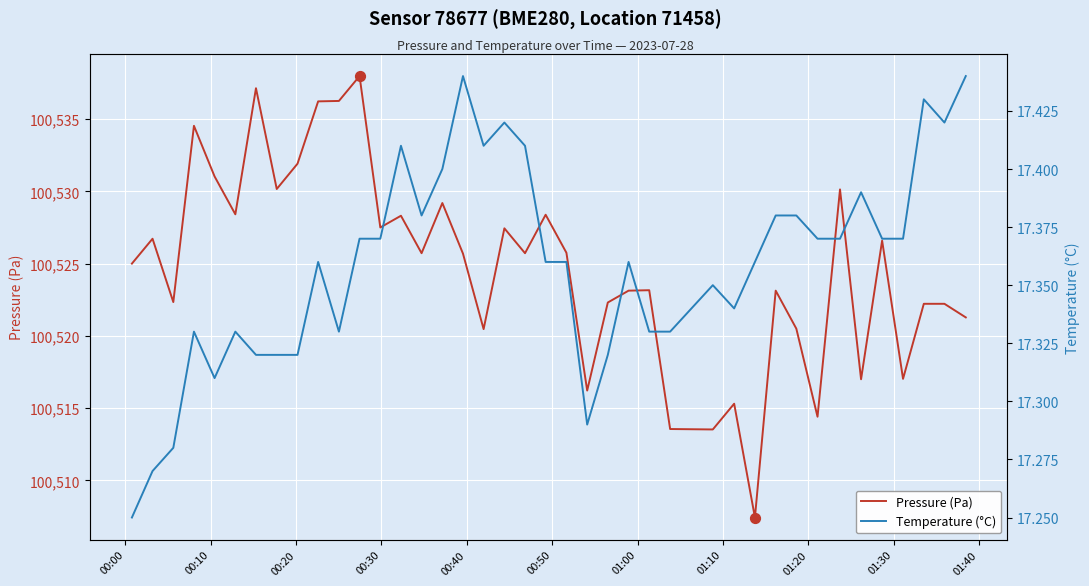

Which series has the largest Y range (max minus min)?

Pressure (Pa)